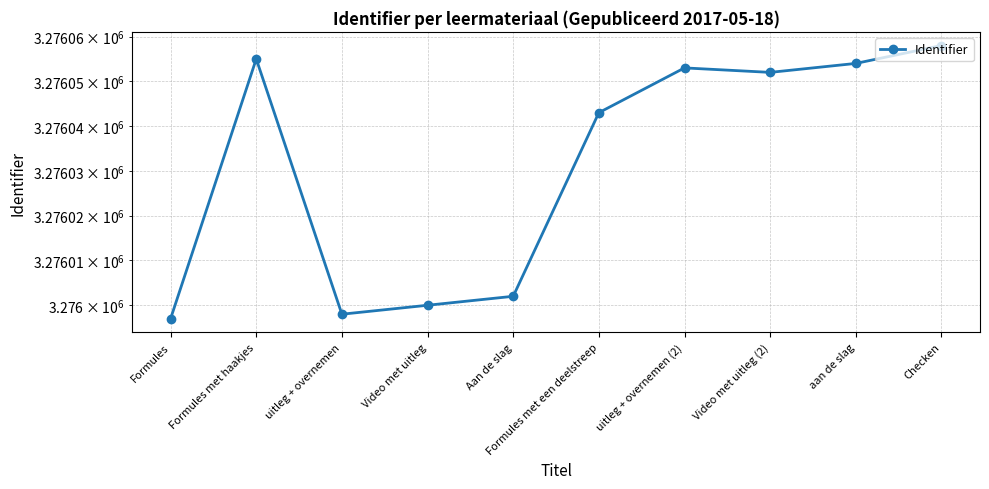

How many interior local valleys (lower than both neighbors) does the data have?

2